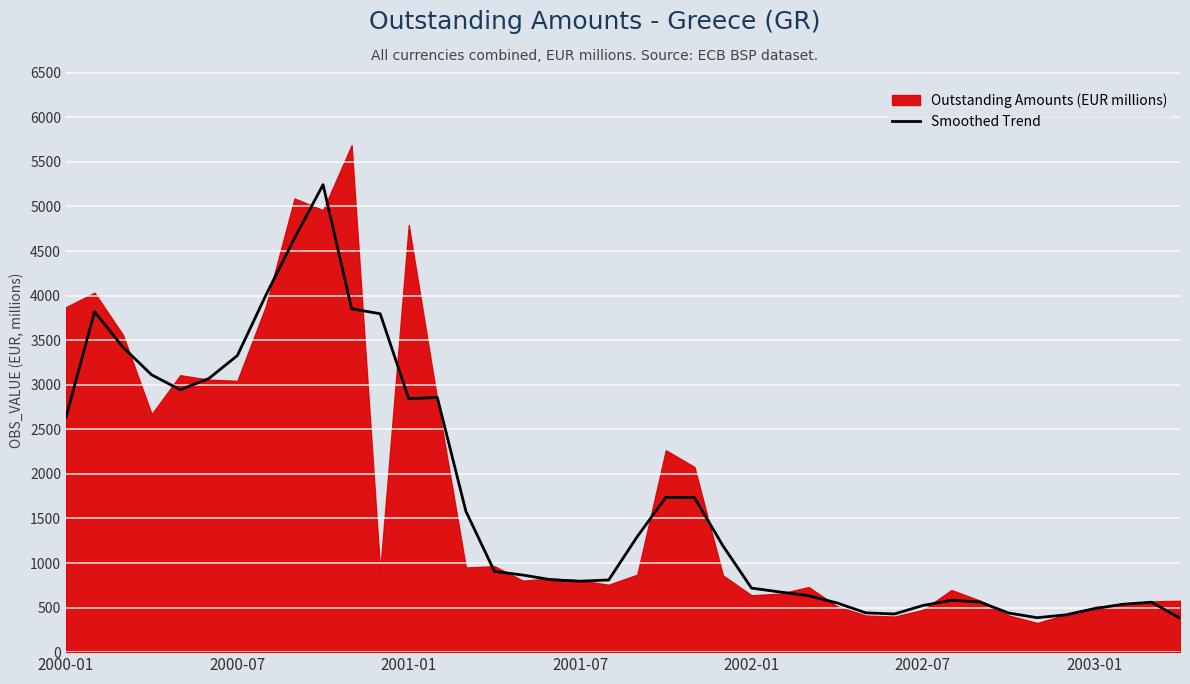

What is the ratio of the value at 27 to the value at 12?

0.2